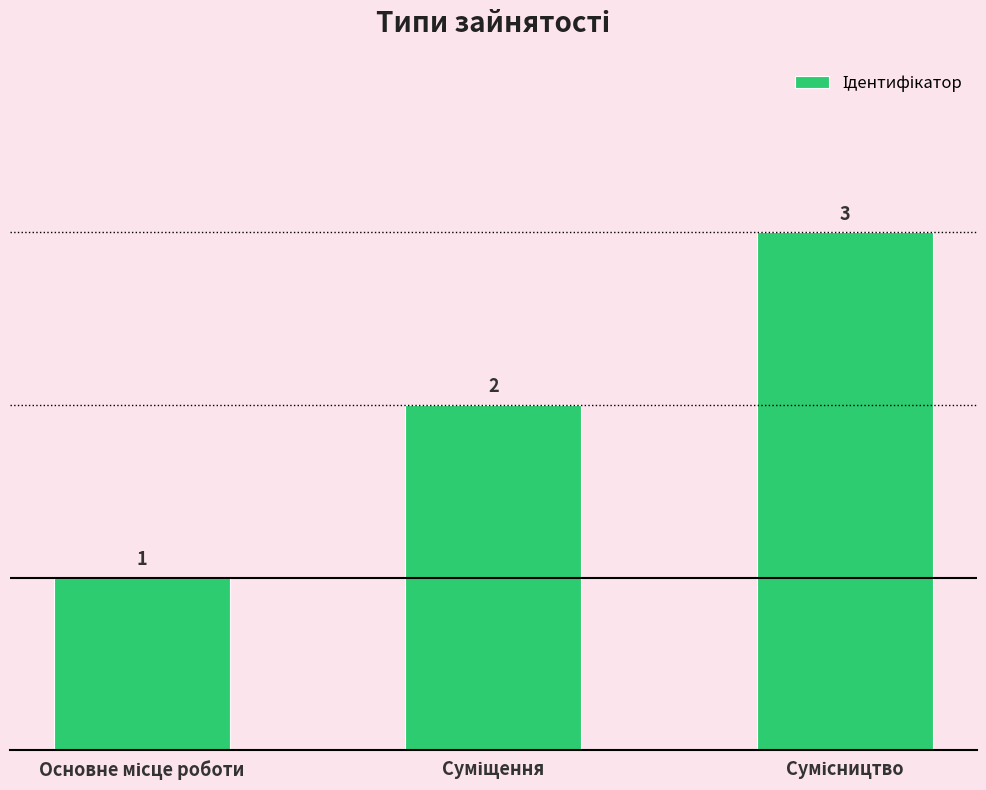

What is the minimum value shown in the chart?

1